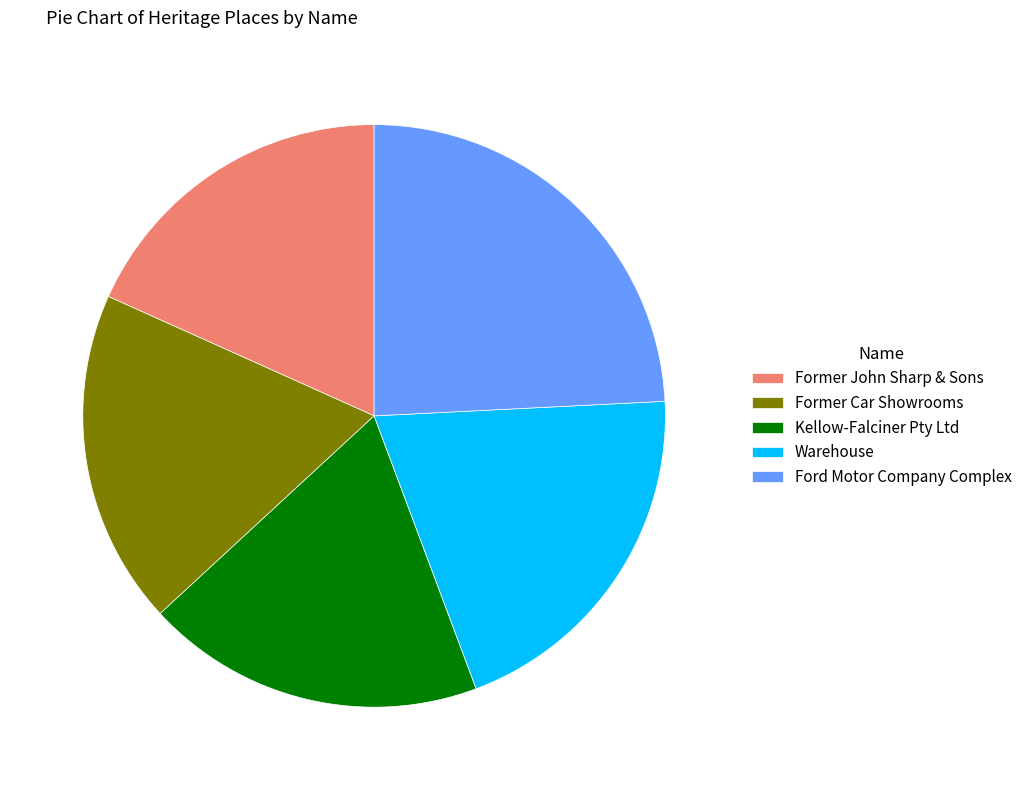

The Warehouse slice represents 20% of the pie. True or false?

True